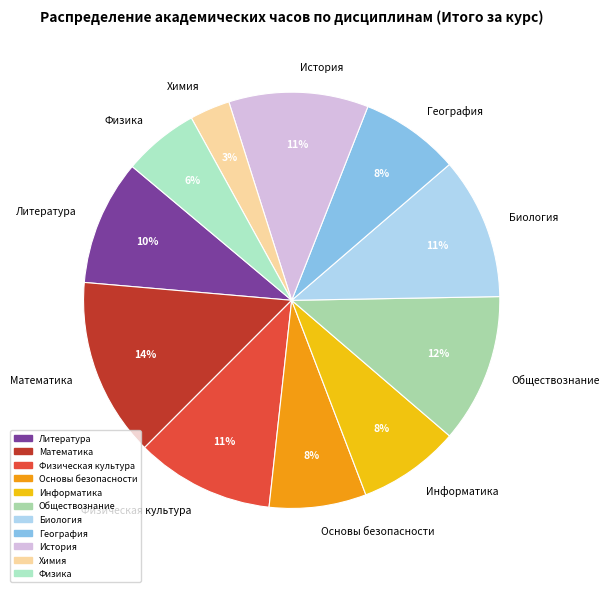

Count the number of slices in the pie.

11